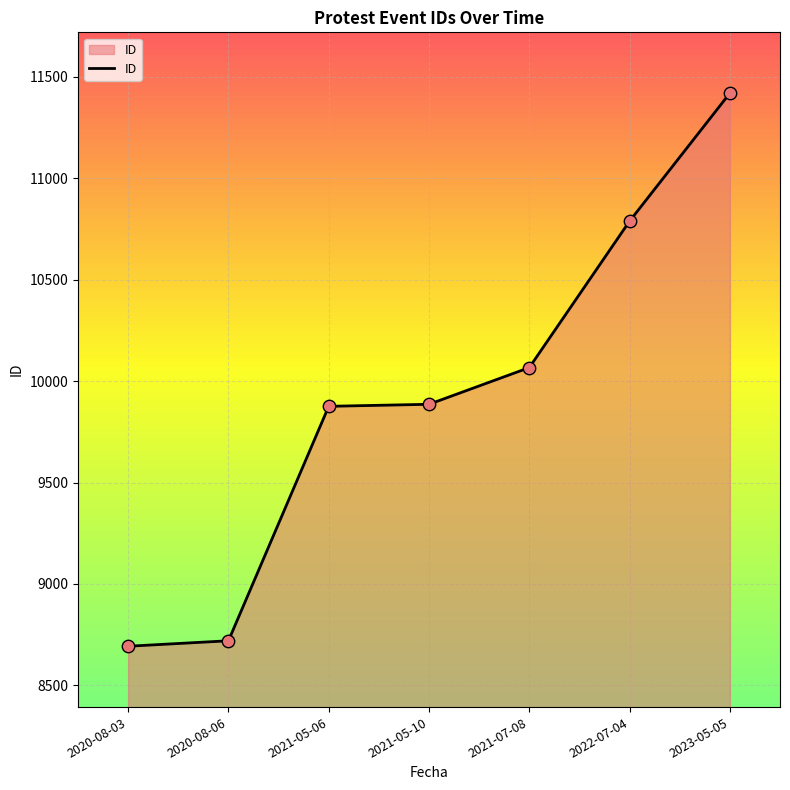

Which has a higher value, 2021-05-06 or 2020-08-03?

2021-05-06